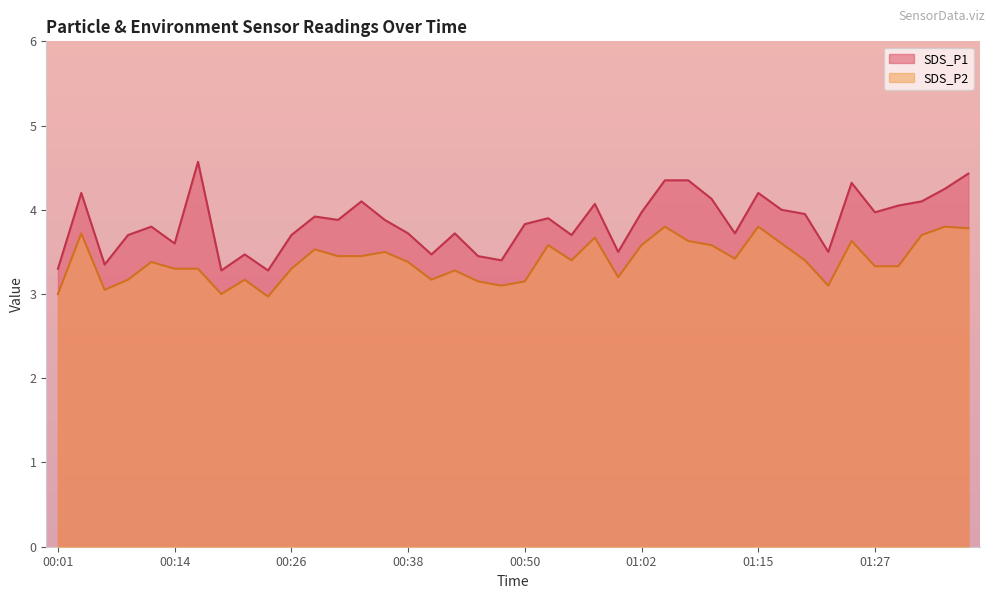

What is the label of the 18th point from the left?

00:43